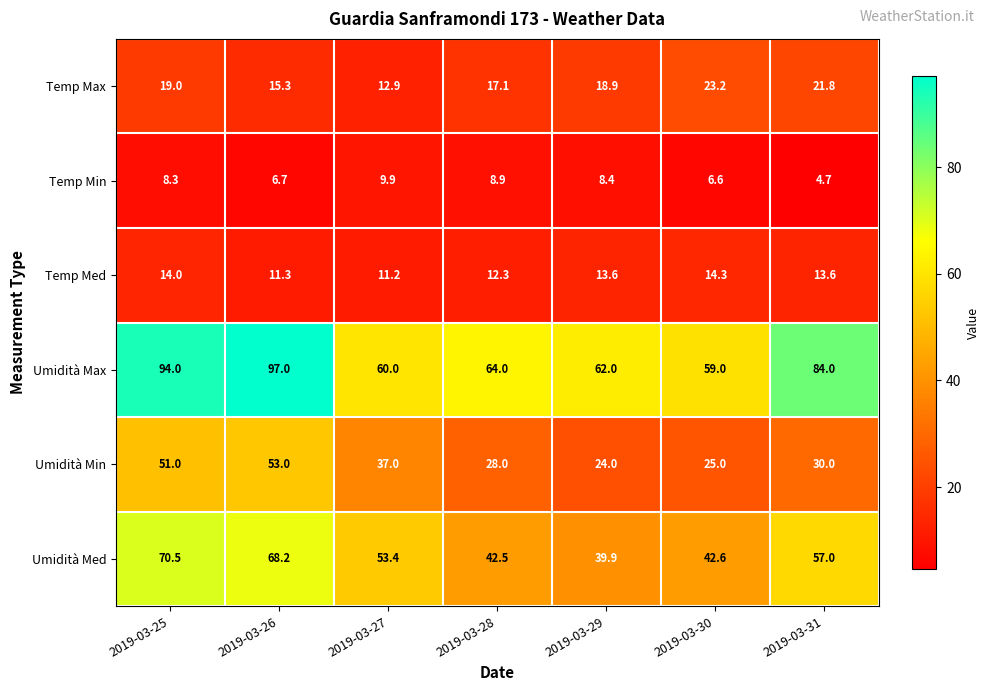

Which series has the largest range (max minus min)?

Umidità Max